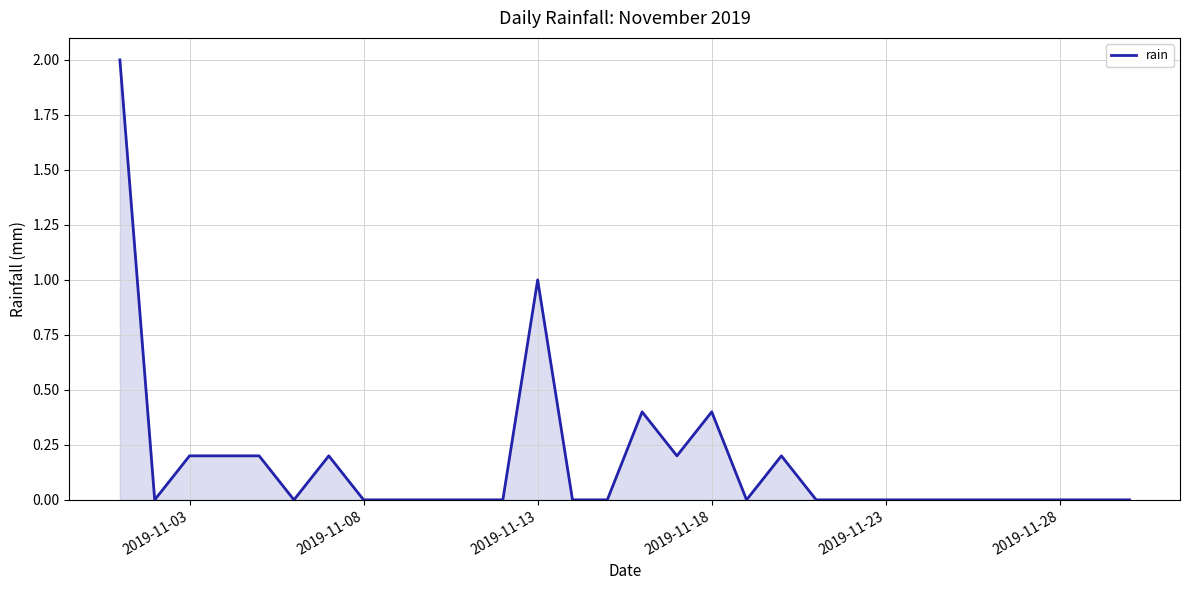

What is the difference between the maximum and minimum values?

2.0